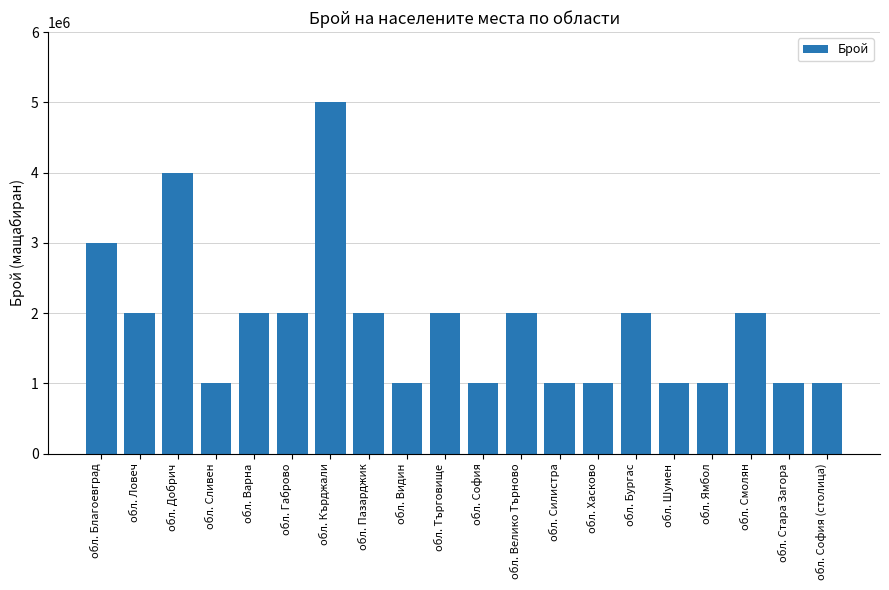

What is the difference between the maximum and second lowest values?

4000000